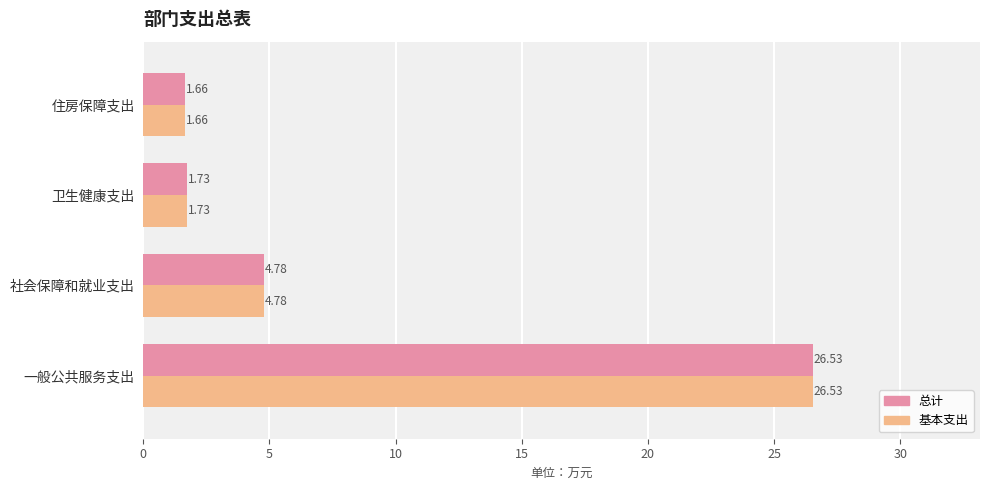

What is the sum of all 总计 values?

34.7